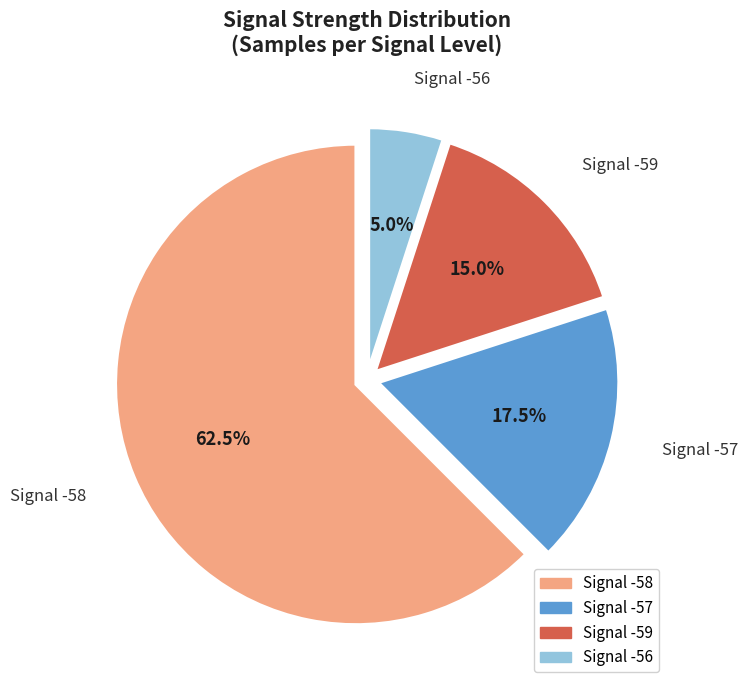

Is there a majority slice in this chart?

Yes